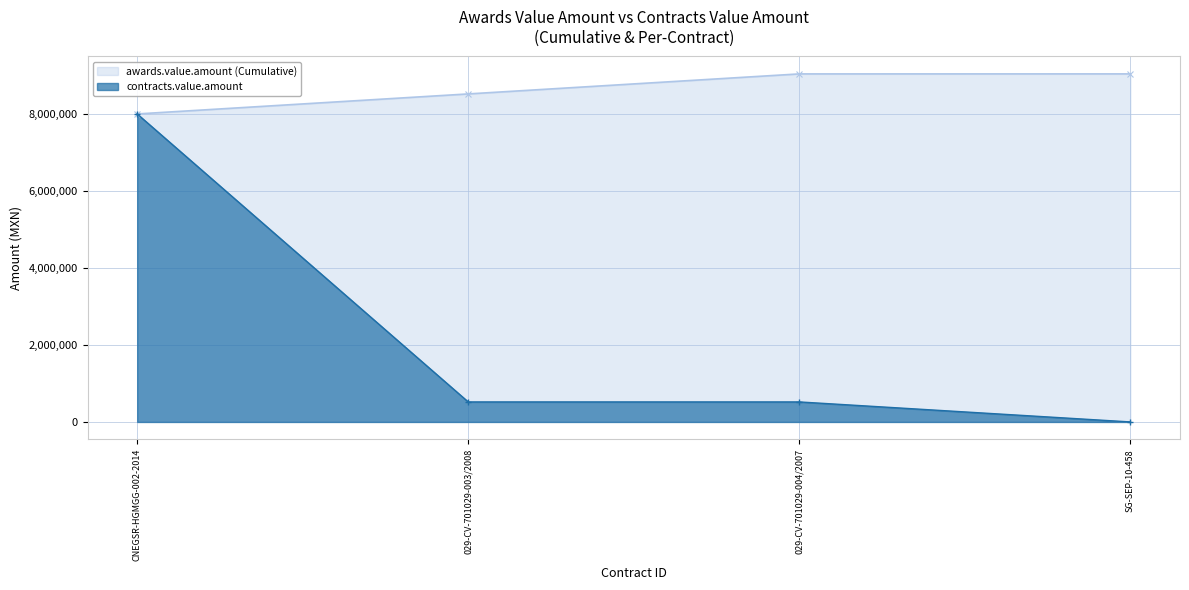

The chart shows a value of 8000000 at CNEGSR-HGMGG-002-2014. True or false?

True